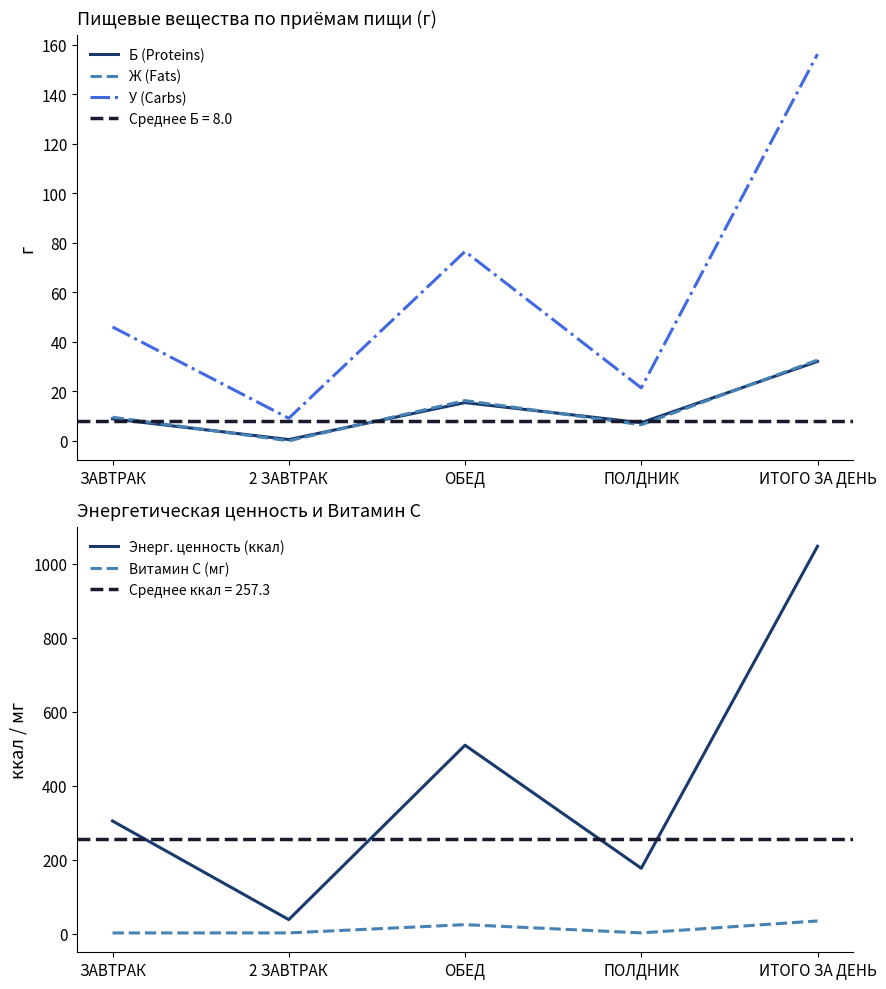

What is the difference between the maximum and minimum values in the Витамин С (мг) series?

32.4